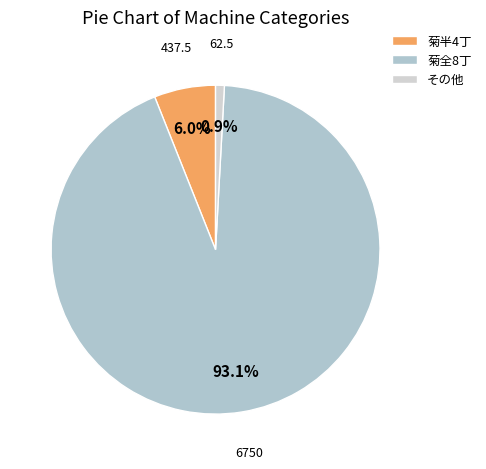

How many slices are in this pie chart?

3